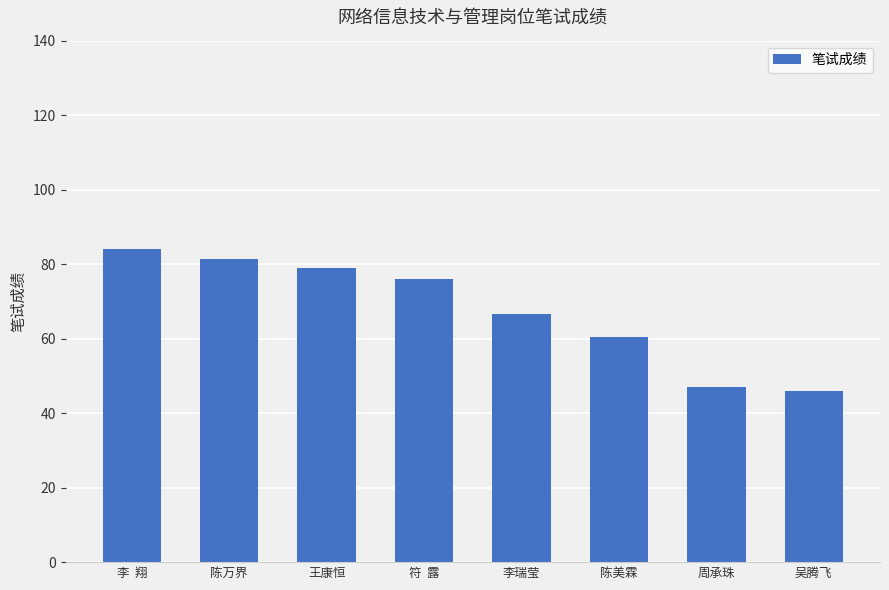

What is the value of the 6th bar from the left?

60.5